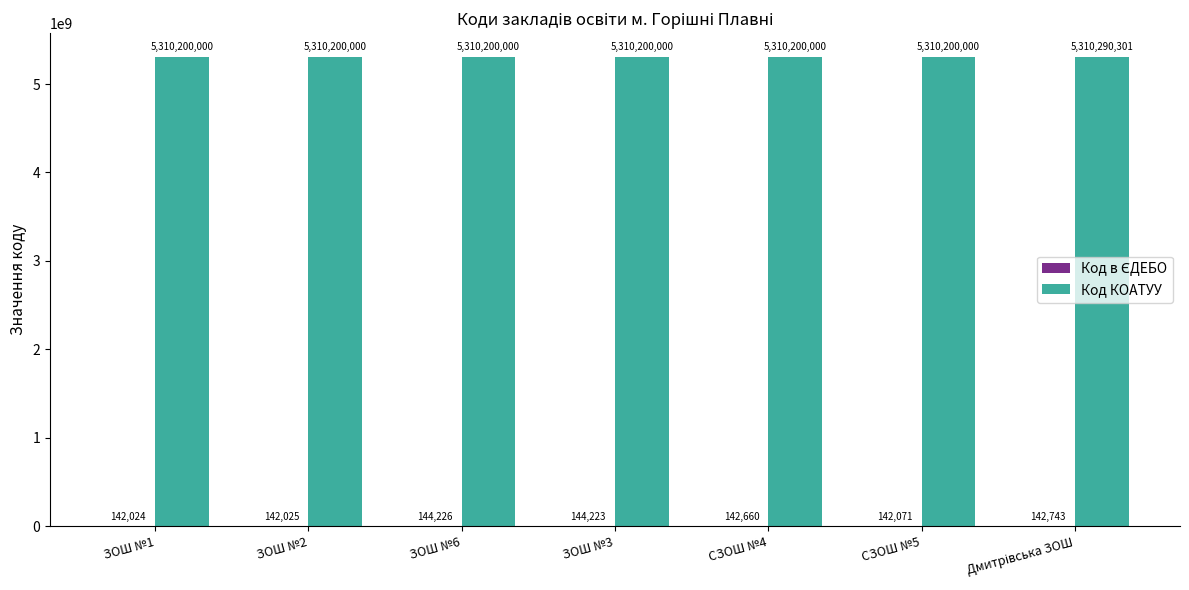

What is the spread (max minus min) of values at ЗОШ №3?

5310055777